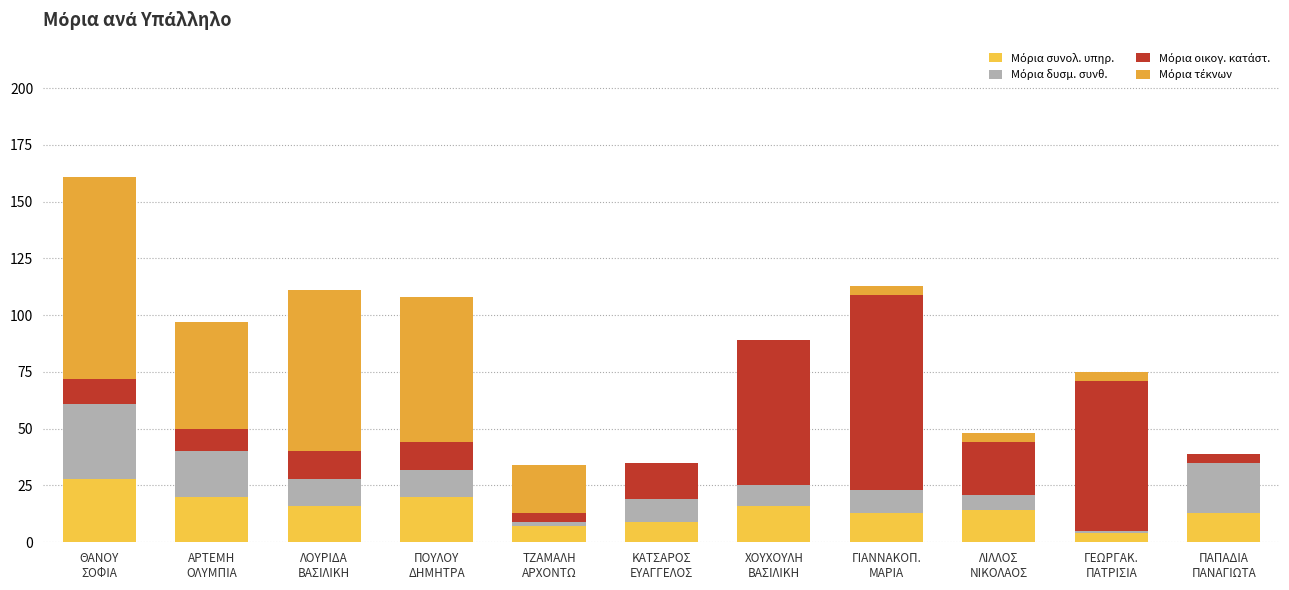

At which category is the sum across all series the highest?

ΘΑΝΟΥ
ΣΟΦΙΑ